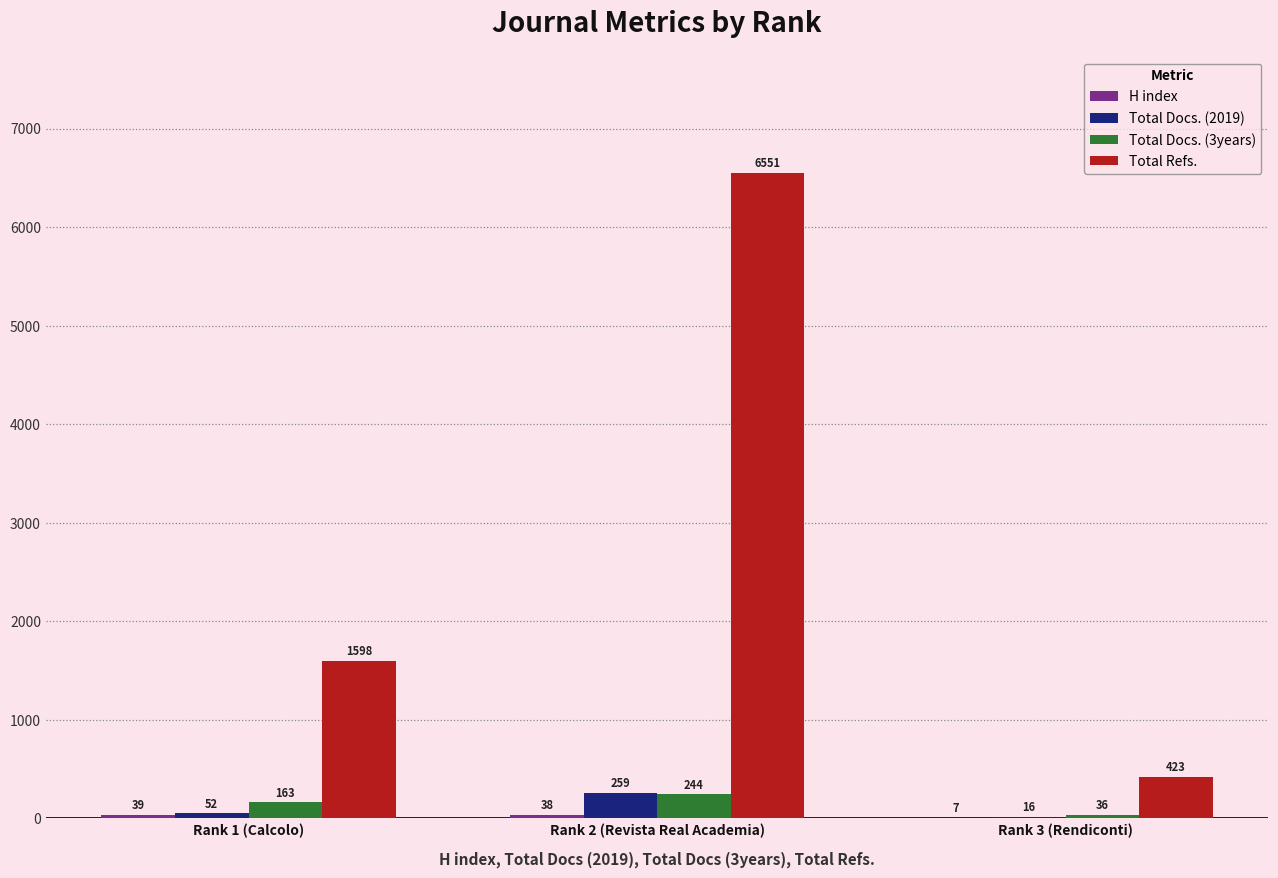

The value of Total Docs. (3years) at Rank 2 (Revista Real Academia) is 244. True or false?

True